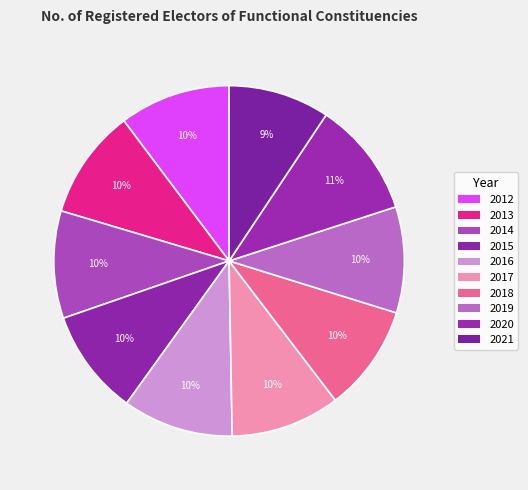

Rank the categories by value from lowest to highest.

2021, 2015, 2019, 2018, 2014, 2017, 2013, 2016, 2012, 2020